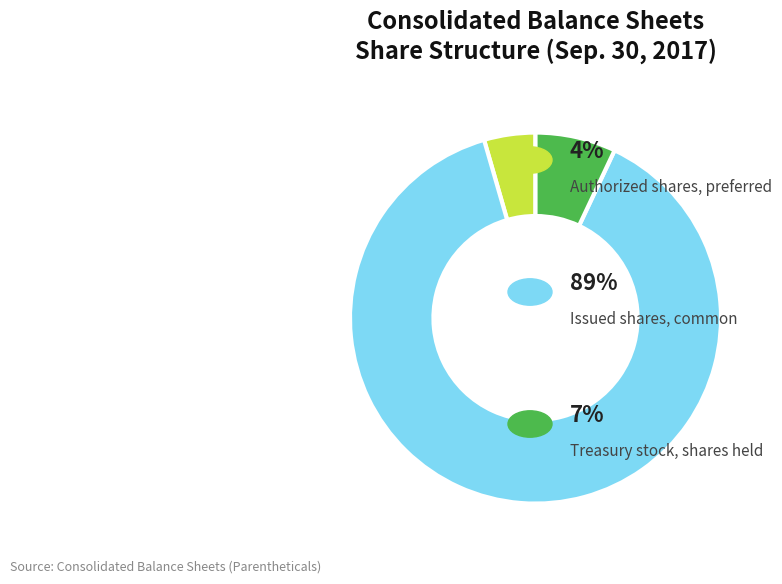

Does any single category account for the majority?

Yes